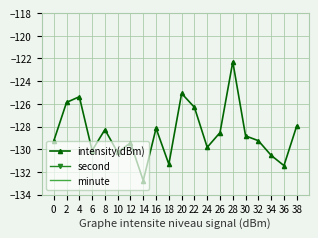

Which category has the highest value in the second series?

38